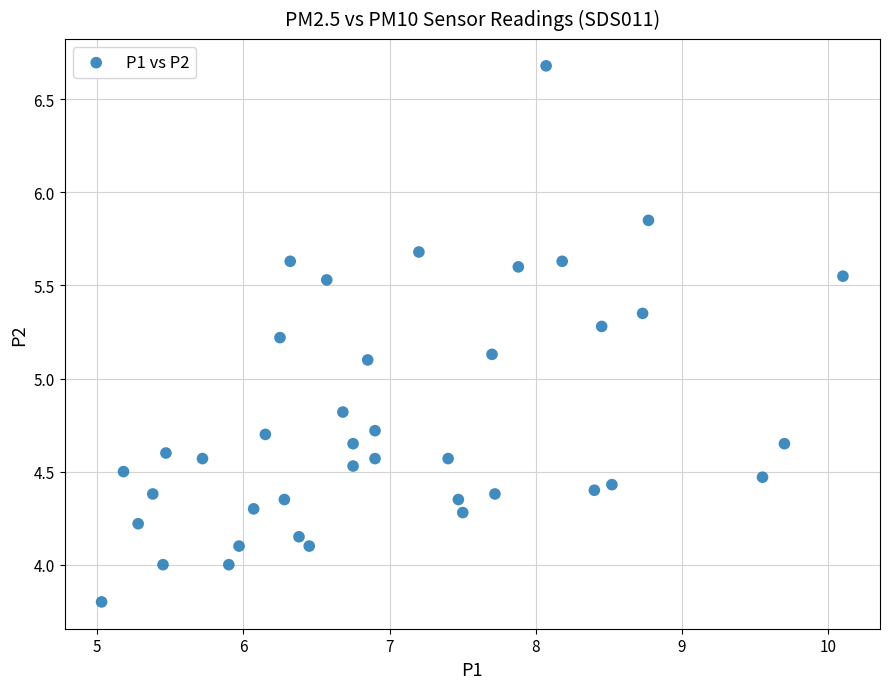

What is the range of X values (max minus min)?

5.1